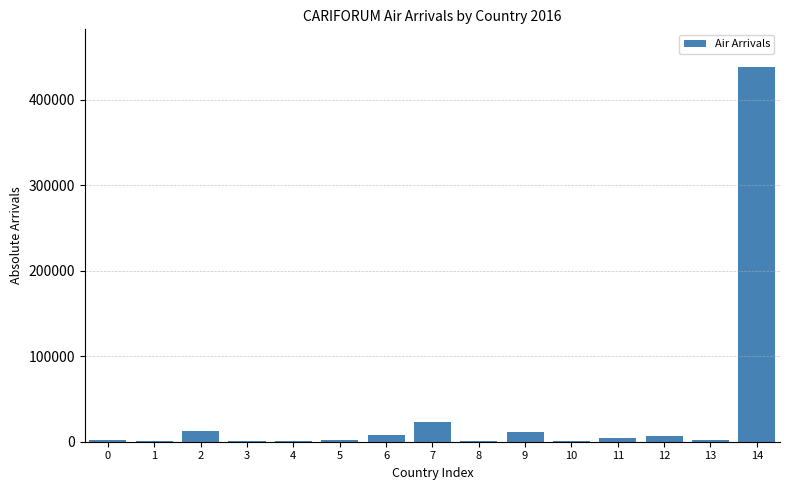

What is the greatest value displayed?

438361